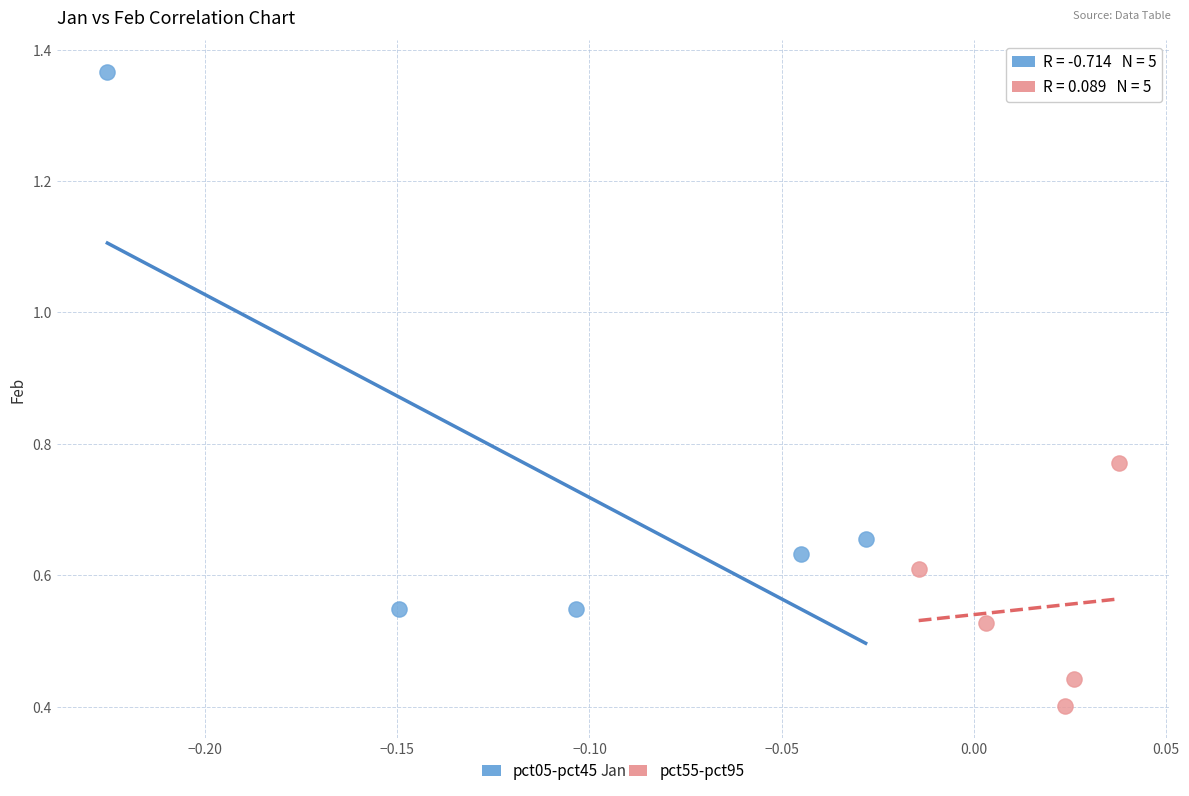

Which series has the largest Y range (max minus min)?

pct05-pct45